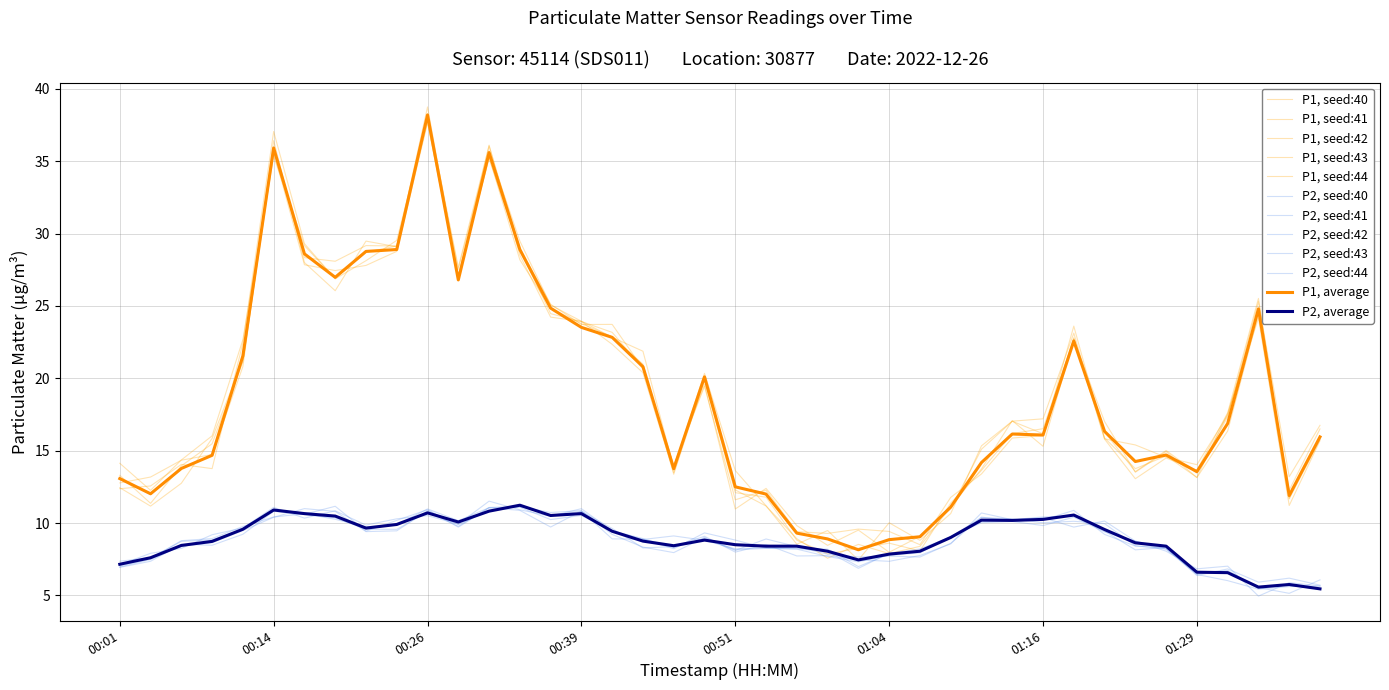

Reading right to left, extract all data points from this chart.

P1: 01:39=15.9	01:36=11.9	01:34=24.8	01:31=16.9	01:29=13.6	01:26=14.7	01:24=14.2	01:21=16.3	01:19=22.6	01:16=16.1	01:14=16.1	01:11=14.2	01:09=11.1	01:06=9.1	01:04=8.8	01:01=8.2	00:59=8.9	00:56=9.3	00:54=12.0	00:51=12.5	00:49=20.1	00:46=13.8	00:44=20.8	00:41=22.8	00:39=23.5	00:36=24.9	00:34=28.9	00:31=35.6	00:29=26.8	00:26=38.2	00:24=28.9	00:21=28.8	00:19=27.0	00:17=28.6	00:14=35.9	00:12=21.6	00:09=14.7	00:07=13.8	00:04=12.0	00:01=13.1
P2: 01:39=5.5	01:36=5.8	01:34=5.6	01:31=6.6	01:29=6.6	01:26=8.4	01:24=8.6	01:21=9.6	01:19=10.6	01:16=10.2	01:14=10.2	01:11=10.2	01:09=9.0	01:06=8.1	01:04=7.8	01:01=7.5	00:59=8.1	00:56=8.4	00:54=8.4	00:51=8.5	00:49=8.8	00:46=8.4	00:44=8.8	00:41=9.4	00:39=10.7	00:36=10.5	00:34=11.2	00:31=10.8	00:29=10.1	00:26=10.7	00:24=9.9	00:21=9.7	00:19=10.5	00:17=10.7	00:14=10.9	00:12=9.6	00:09=8.7	00:07=8.4	00:04=7.6	00:01=7.2